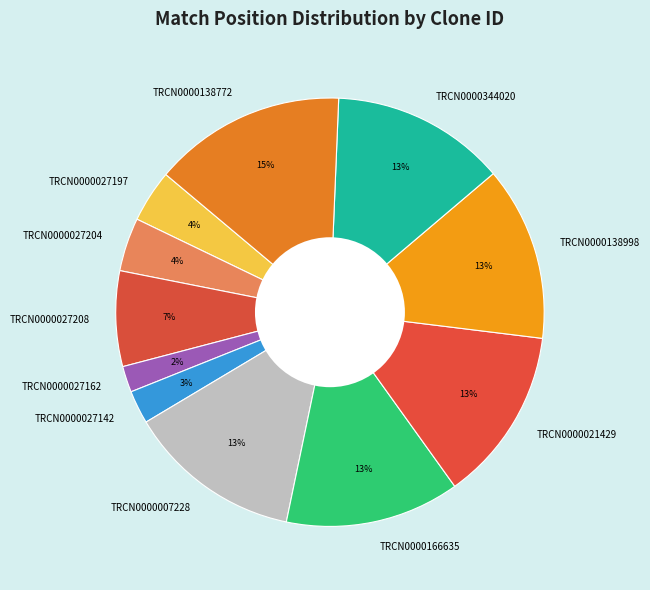

Is TRCN0000027162 the majority of the pie?

No